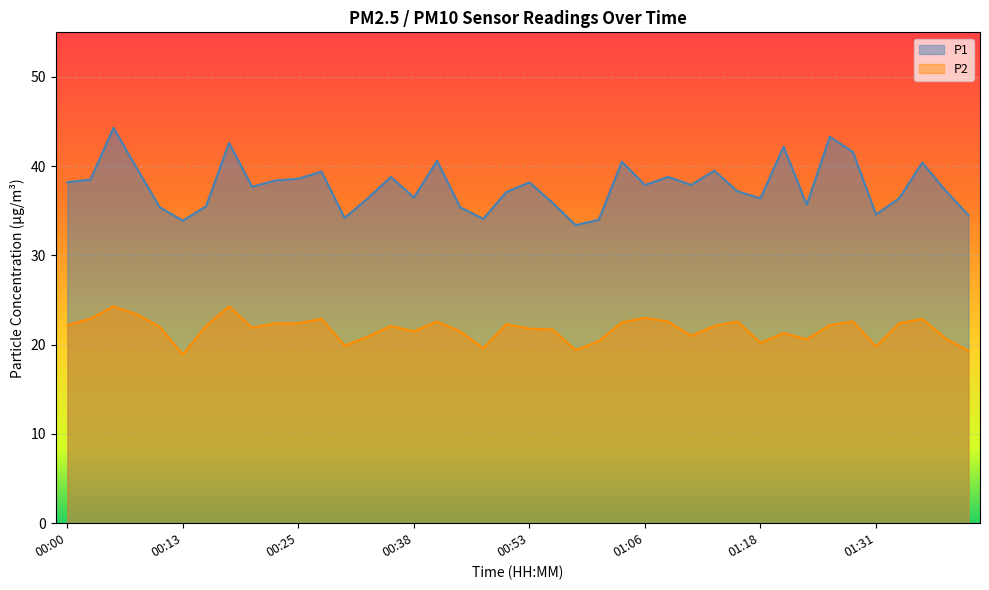

At which label is P1 closest to 38?

01:06